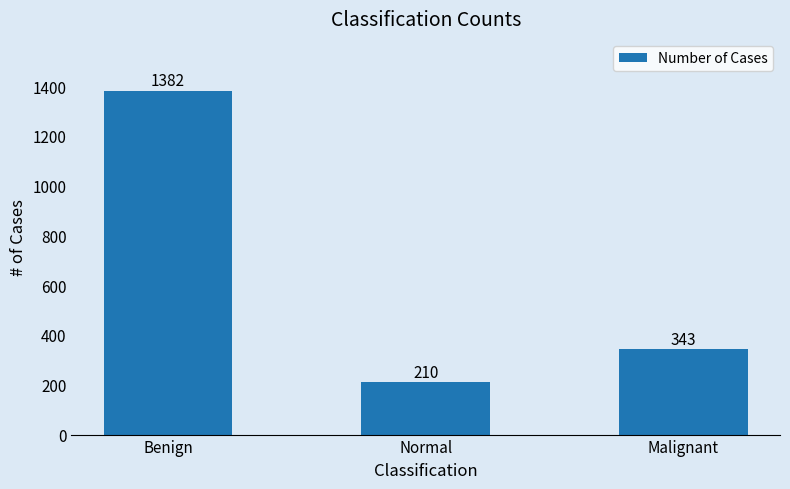

Are the bars grouped side by side (vs. stacked)?

No